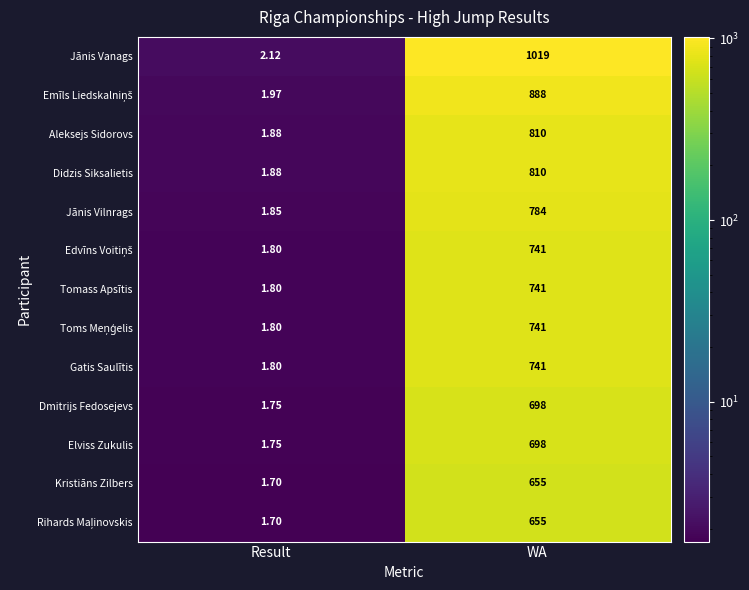

At which label does Tomass Apsītis reach its peak?

WA